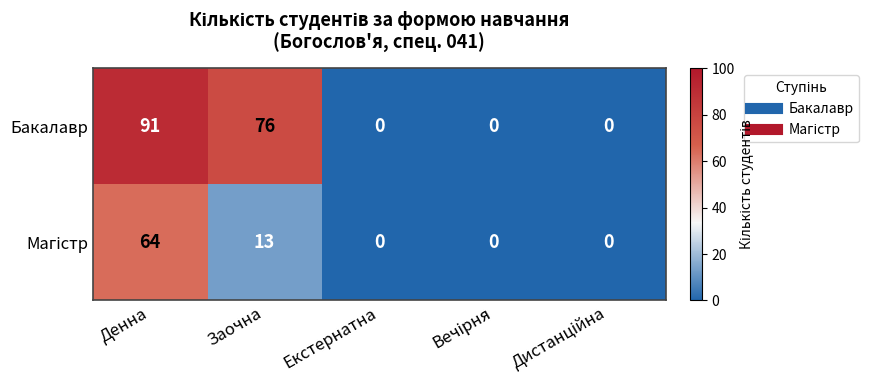

The Бакалавр series shows 91 at Денна. True or false?

True